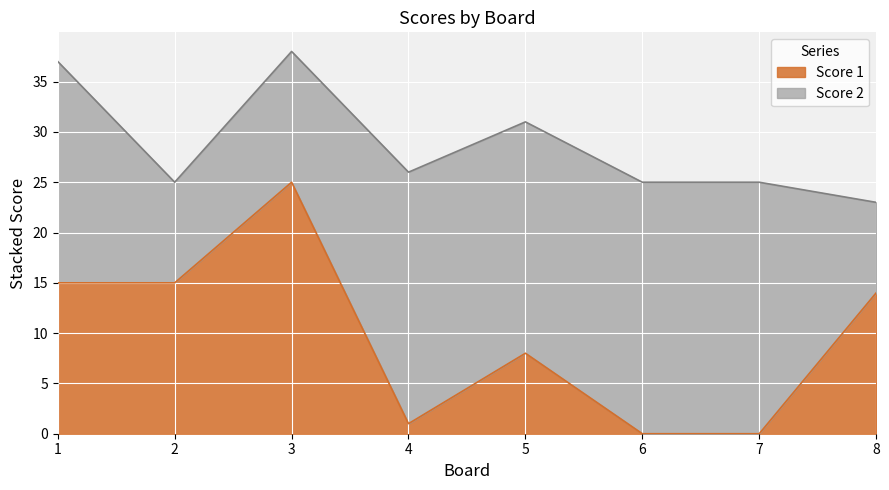

The value at 1 is 15. True or false?

True